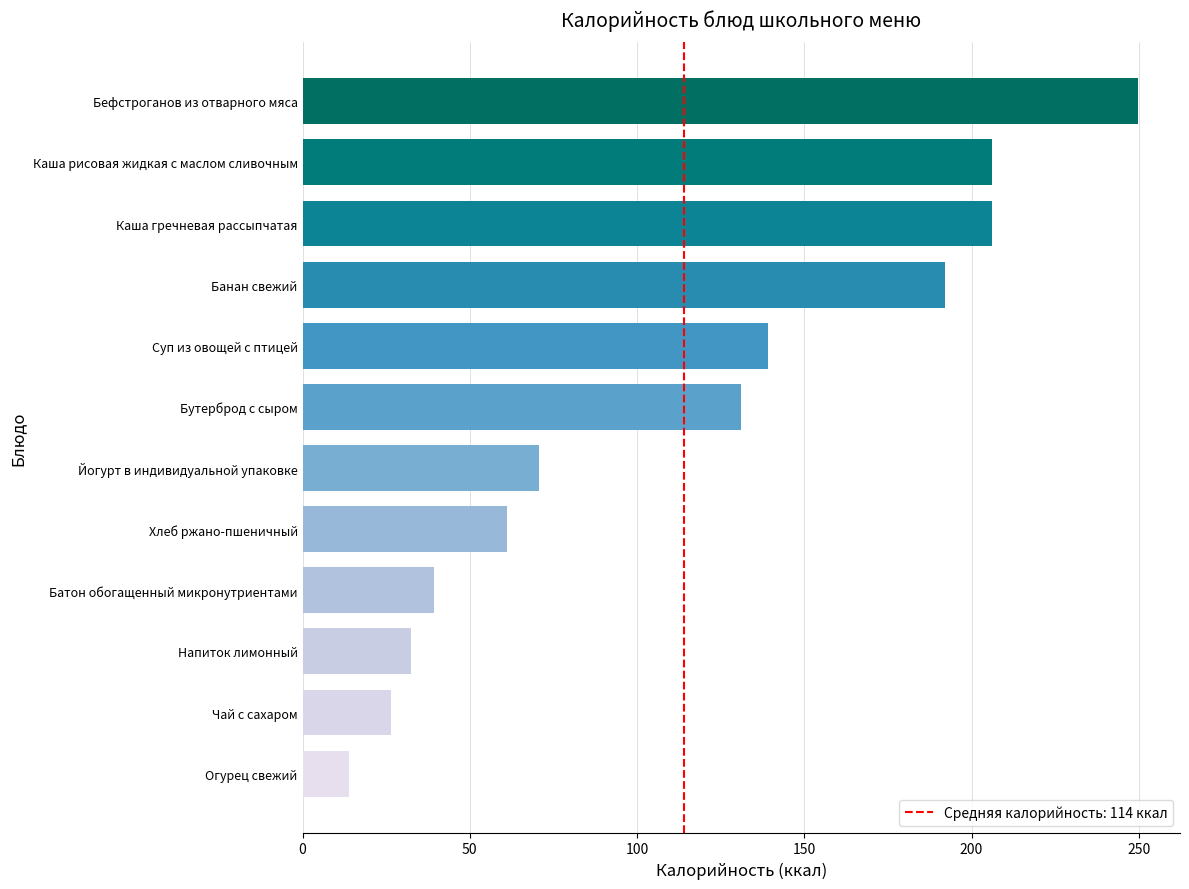

How many data points are less than 131?

6